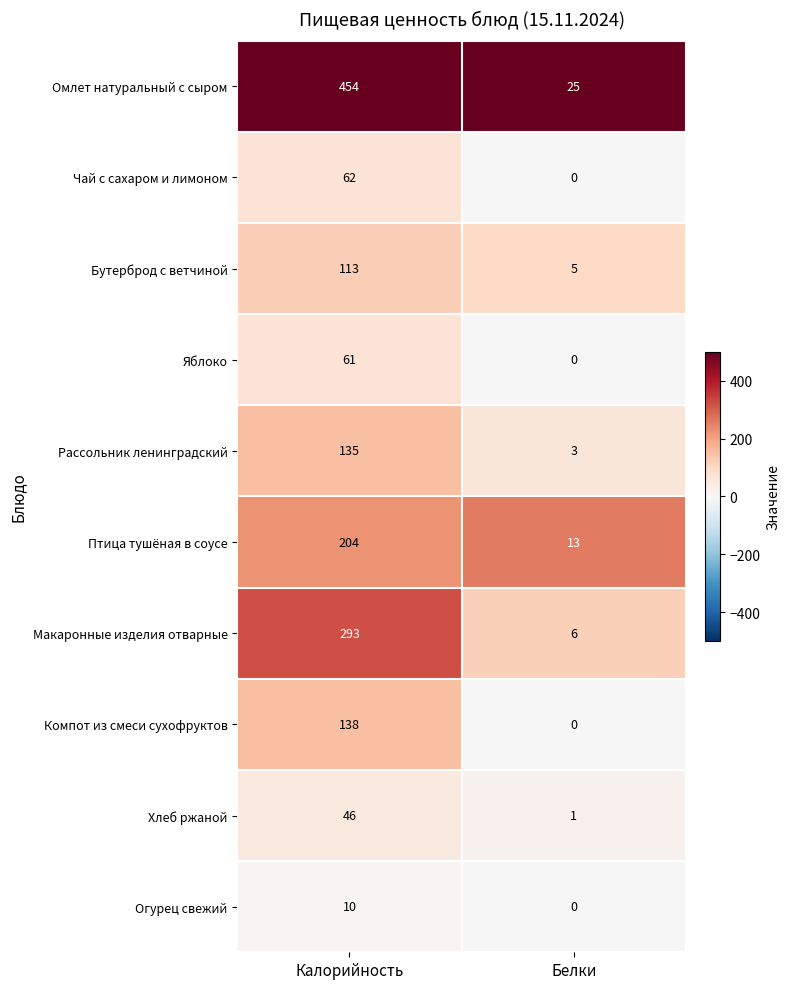

The value of Яблоко at Калорийность is 95. True or false?

False